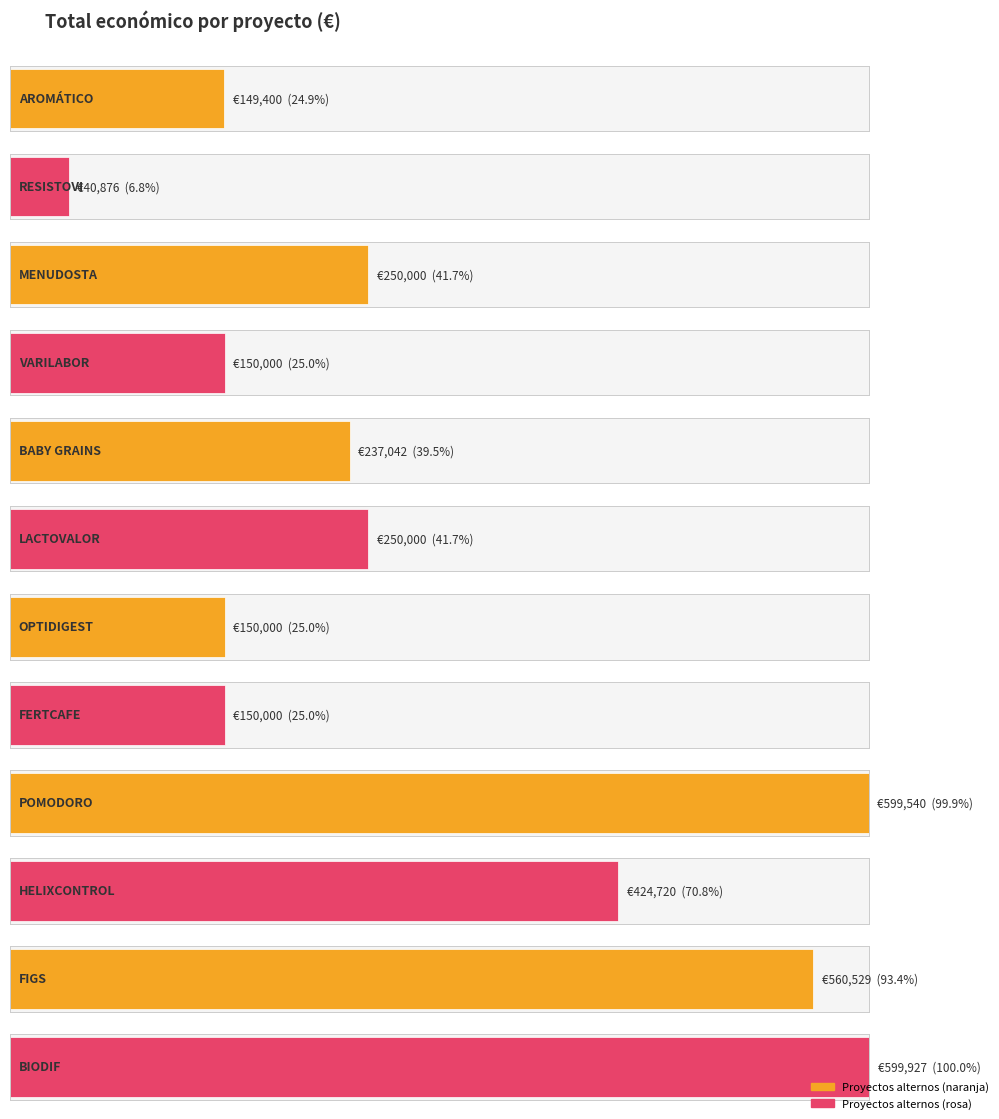

What is the change in value from AROMÁTICO
2027 to HELIXCONTROL
2027?

+275320